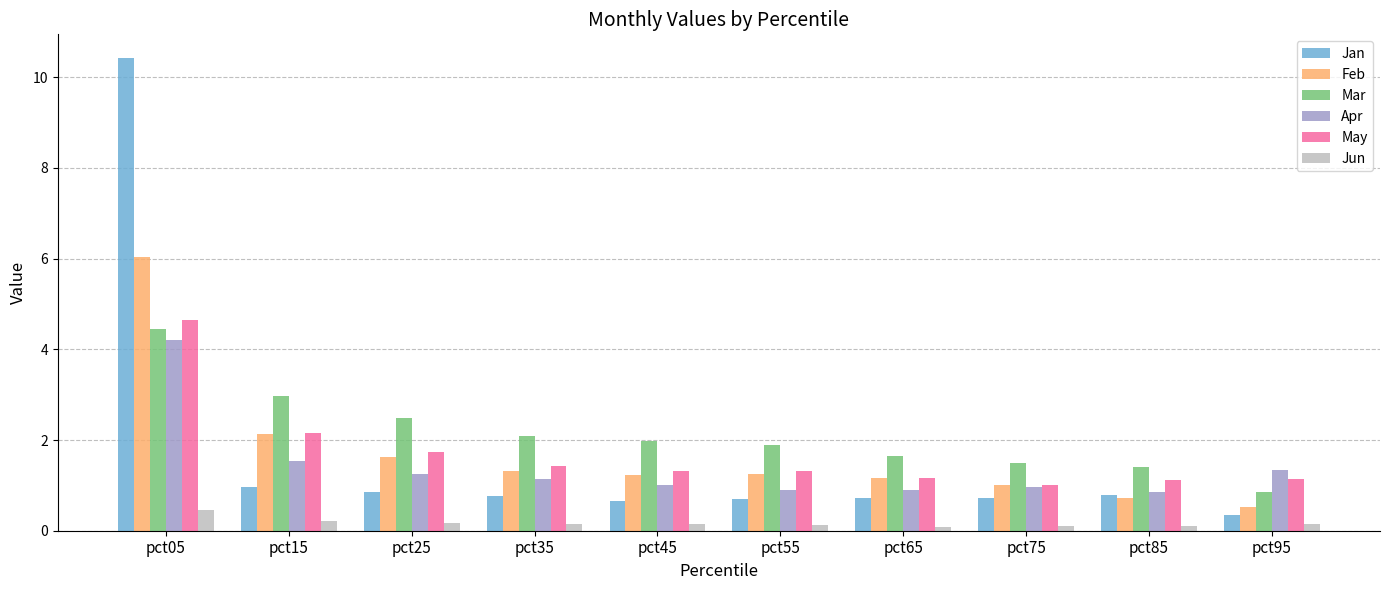

What is the sum of the Feb values at pct55 and pct35?

2.6